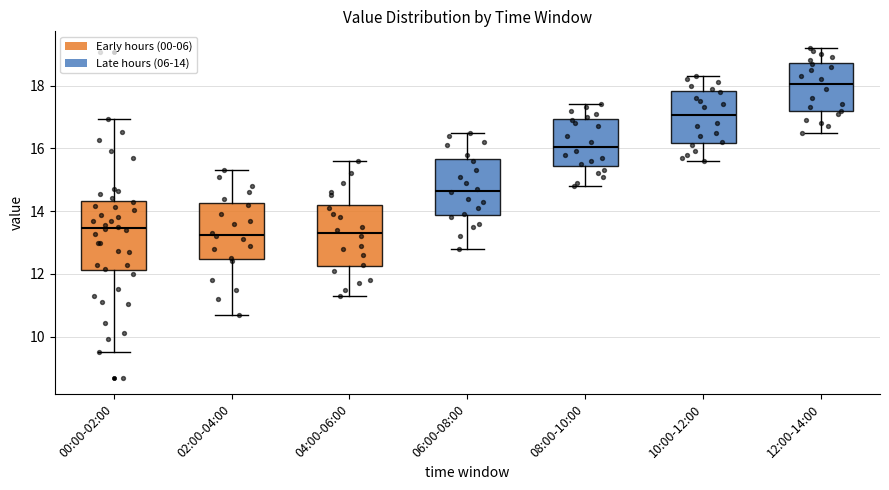

Comparing the boxes themselves (not the whiskers), which one is the tallest?

00:00-02:00